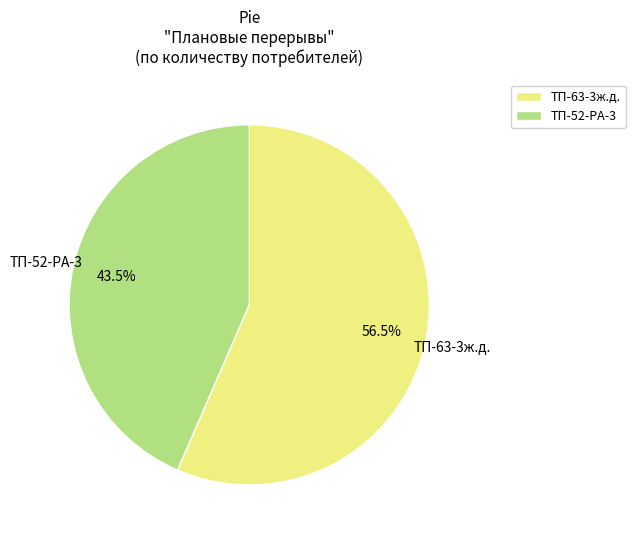

Does any single category account for the majority?

Yes